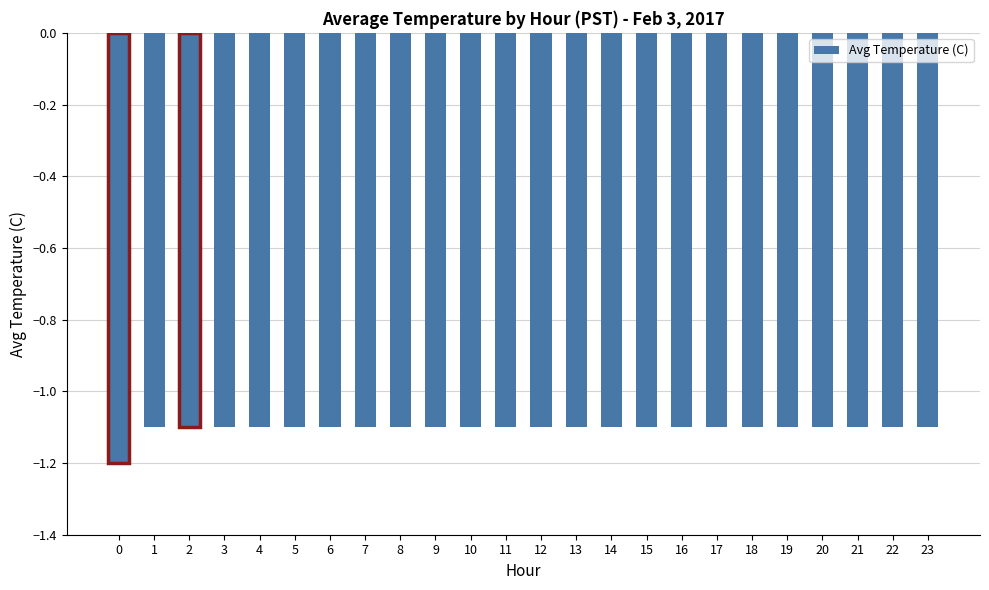

Read the value at 20.

-1.1